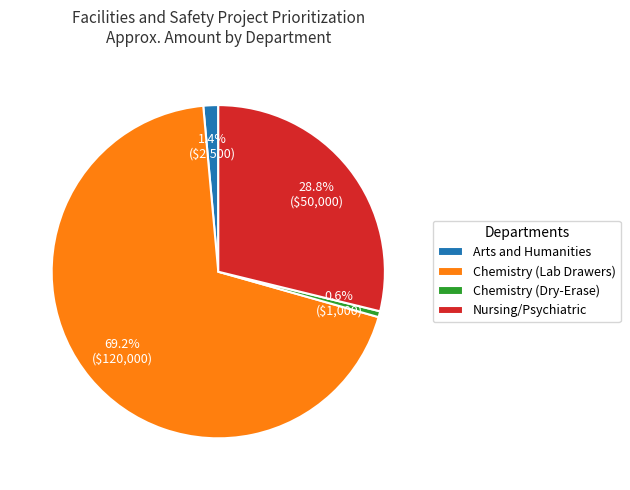

True or false: Chemistry (Dry-Erase) accounts for 1% of the total.

True